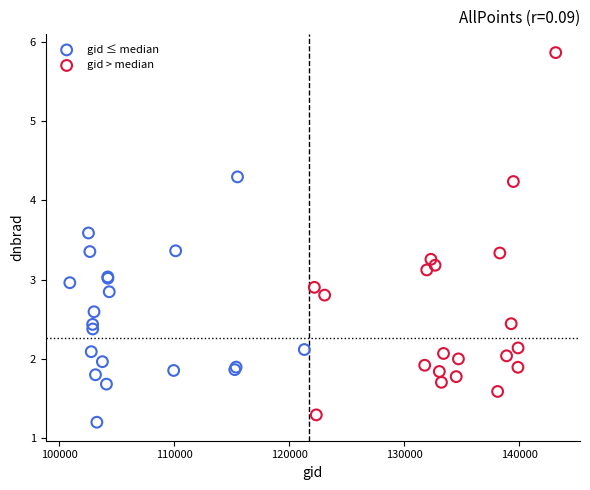

What are all the series names shown in the legend?

gid ≤ median, gid > median